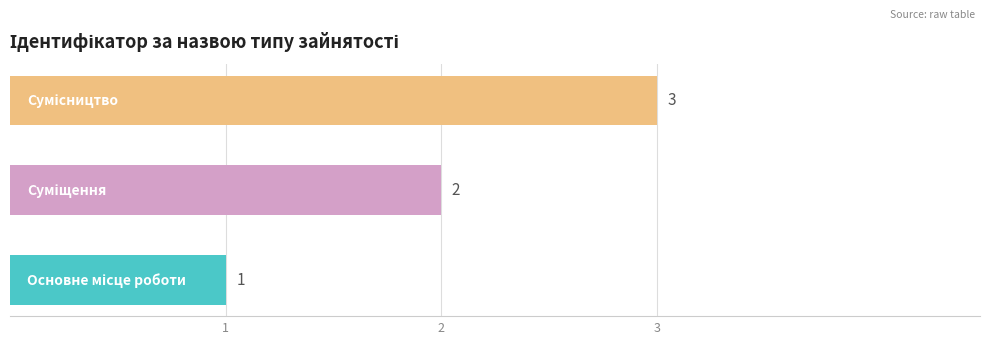

What is the sum of all values?

6